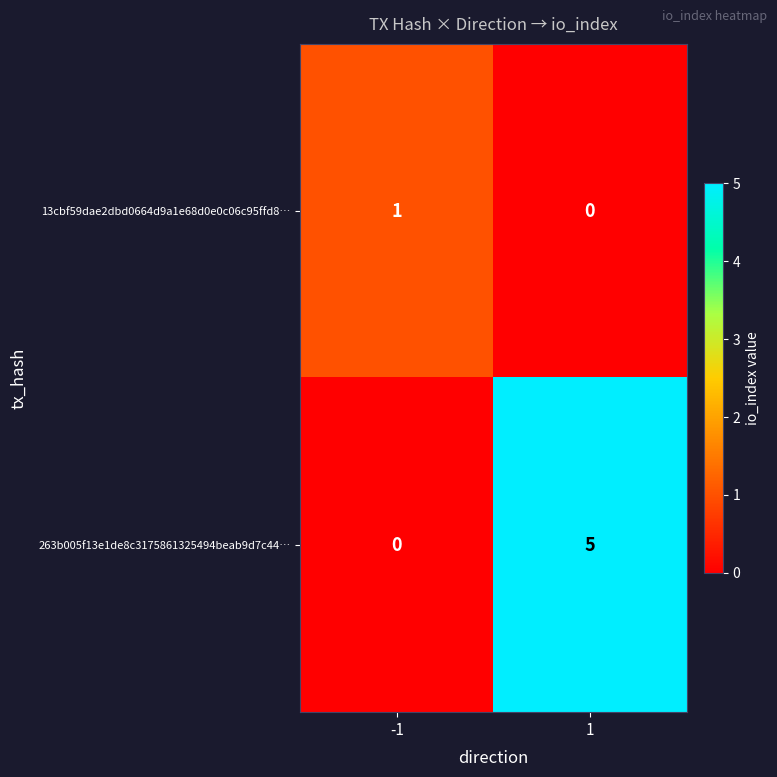

Is the value of 13cbf59dae2dbd0664d9a1e68d0e0c06c95ffd8… at 1 greater than the value of 263b005f13e1de8c3175861325494beab9d7c44… at 1?

No